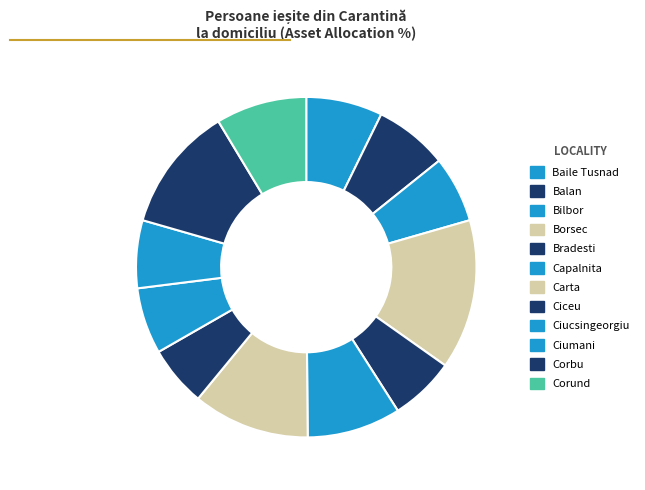

The Ciceu slice represents 12% of the pie. True or false?

False